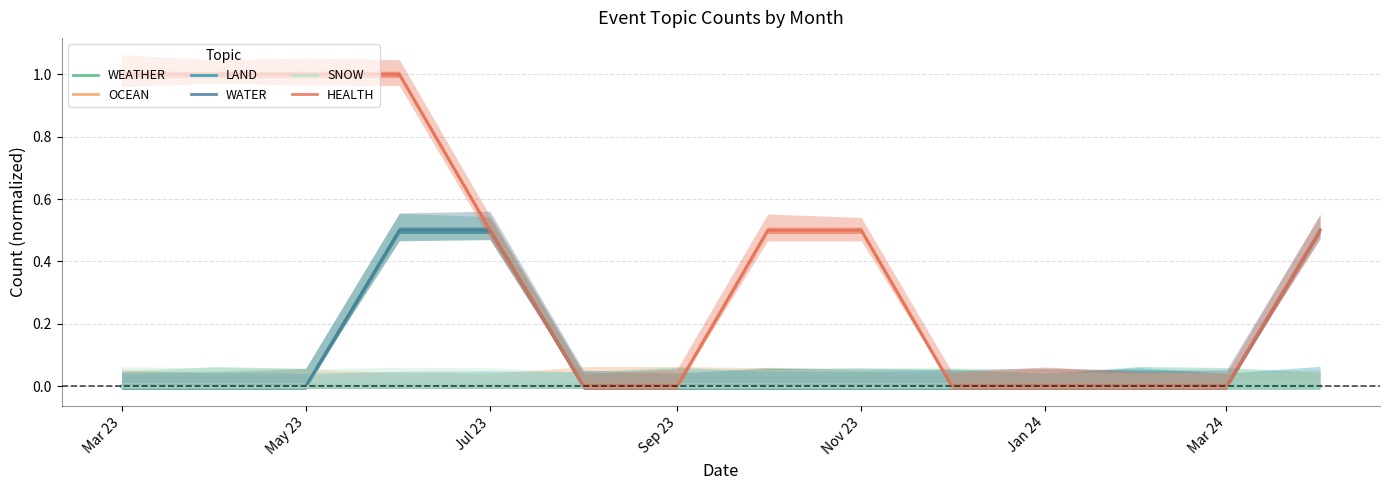

True or false: SNOW and LAND cross at least once.

False